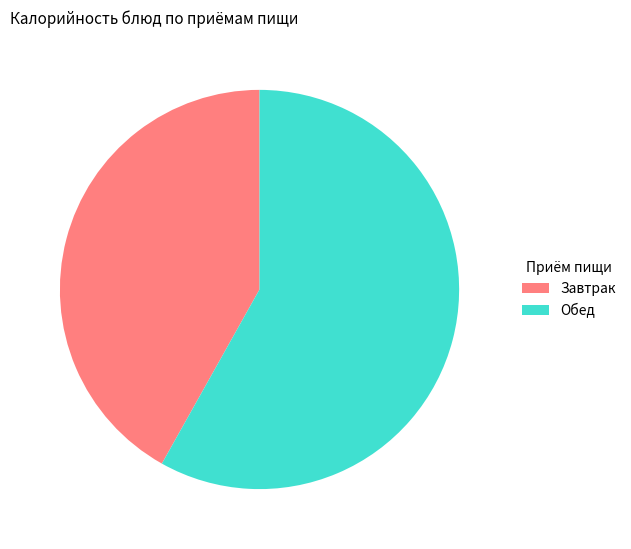

How many segments does this pie chart have?

2